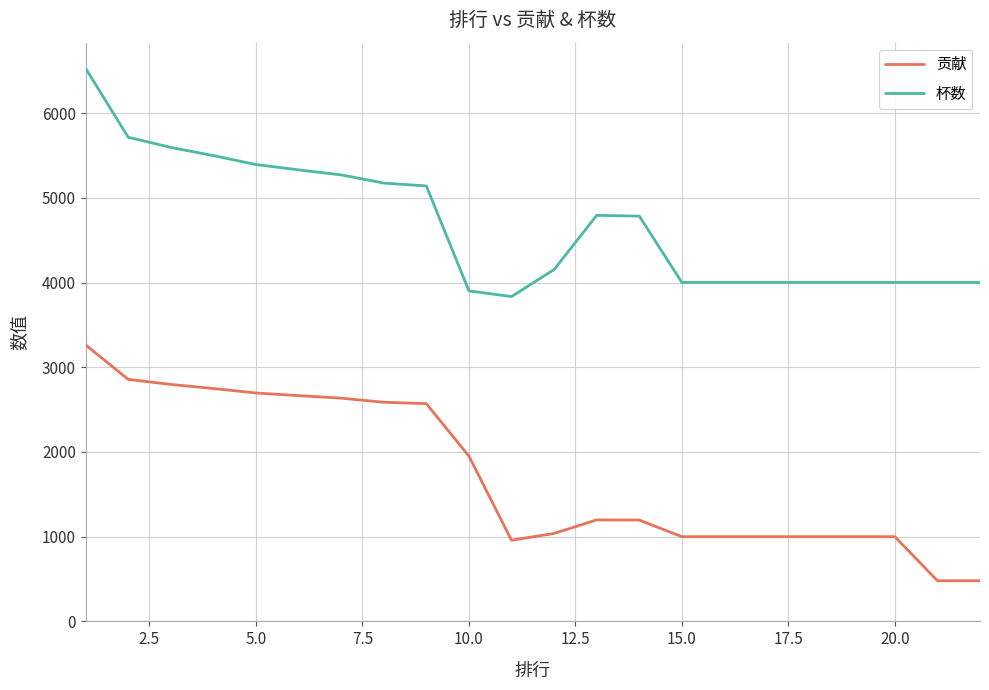

List the series in order of their overall mean, highest first.

杯数, 贡献